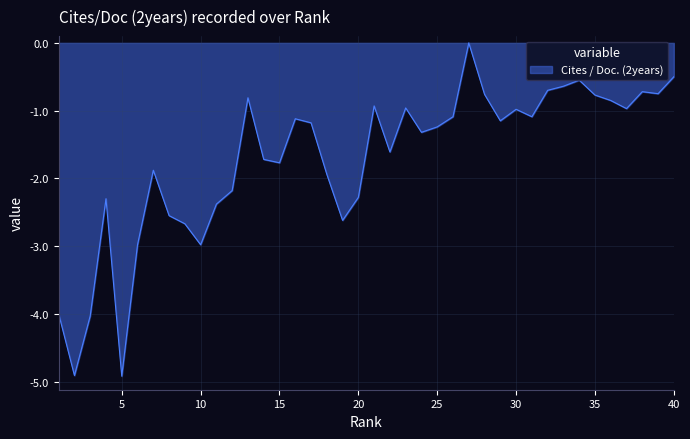

What is the smallest value displayed?

-4.9